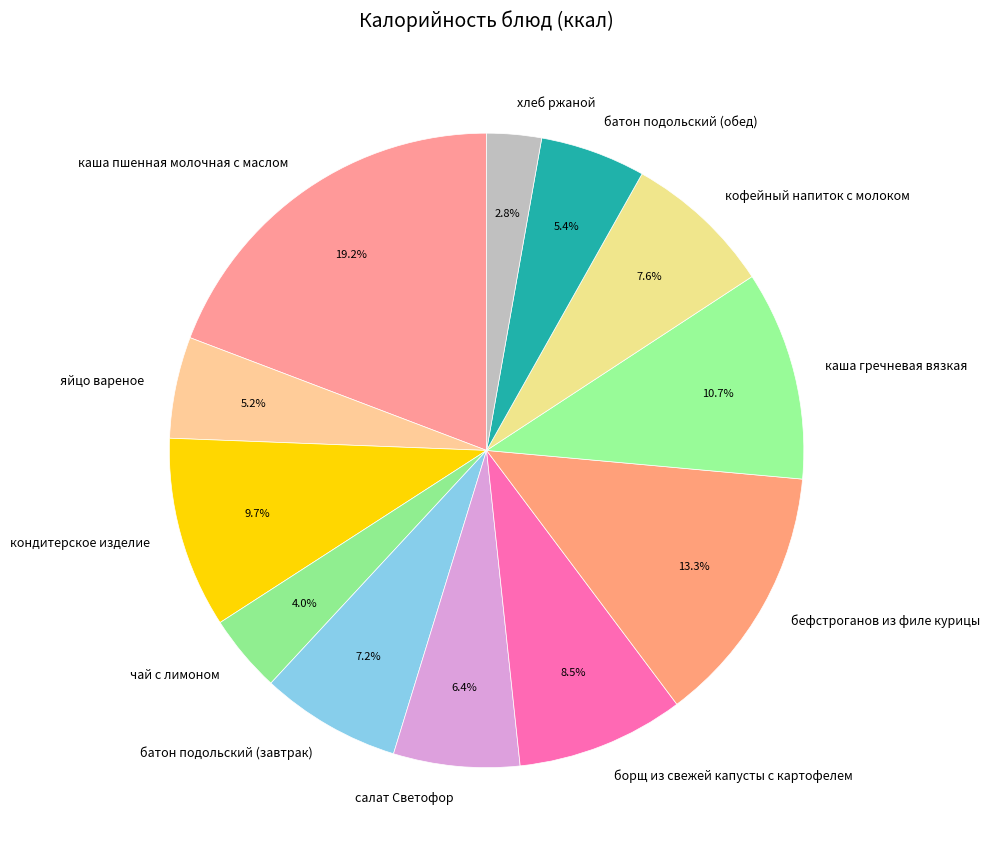

True or false: борщ из свежей капусты с картофелем accounts for 3% of the total.

False